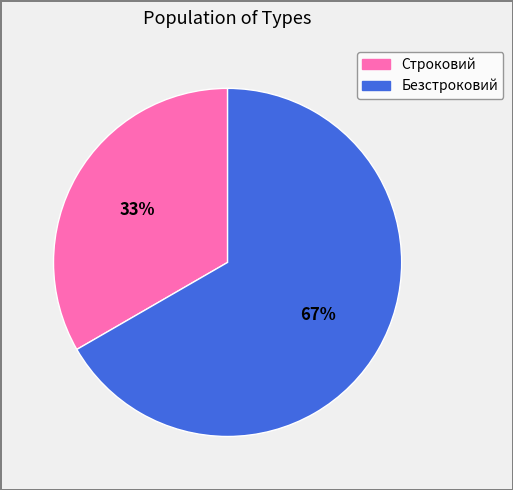

To the nearest percent, what is the average slice percentage?

50%